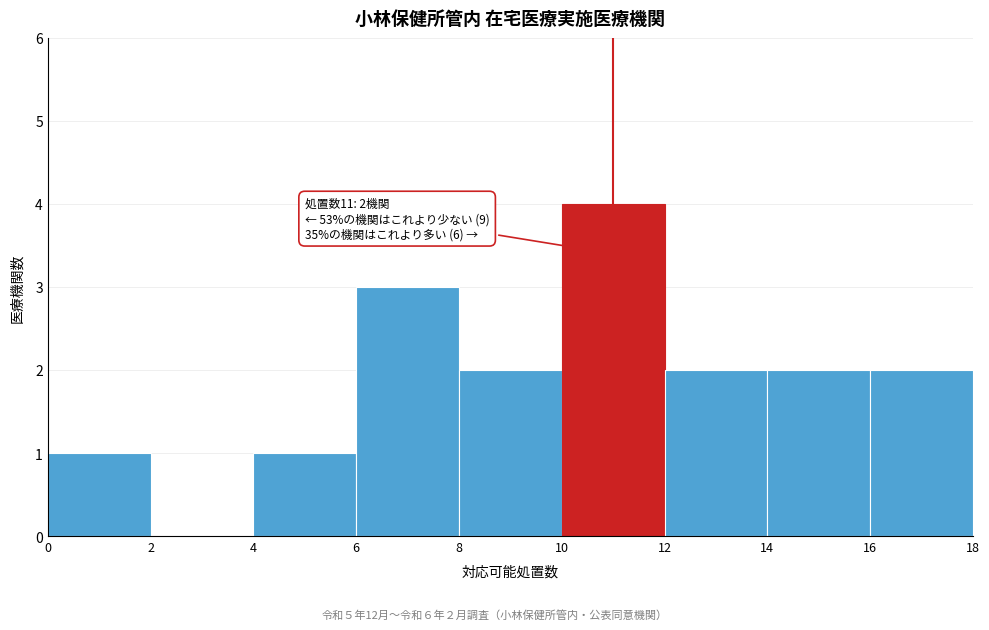

Which range on the x-axis has the tallest bar?

10 to 12